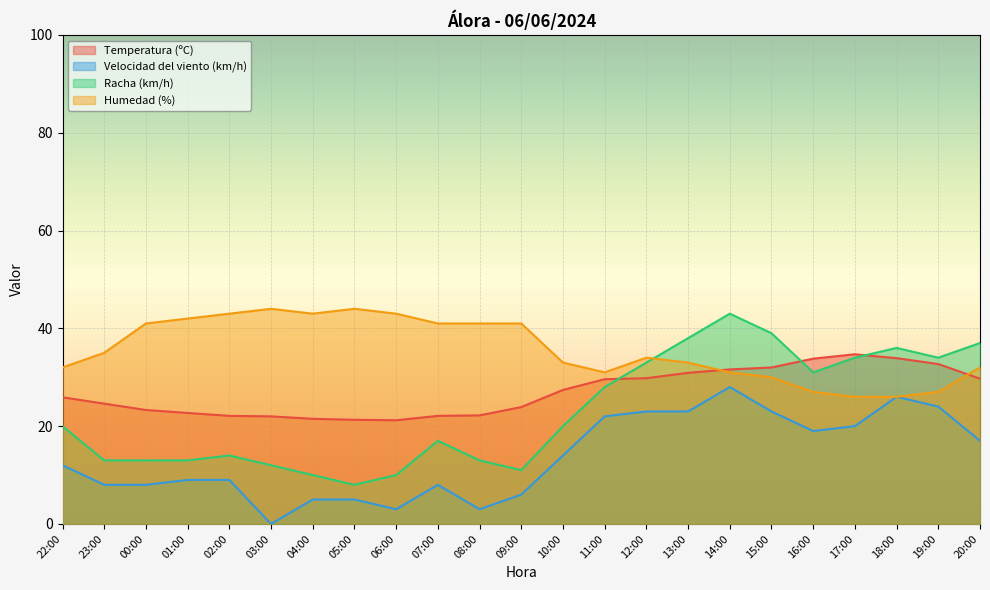

Which series has the largest total across all categories?

Humedad (%)